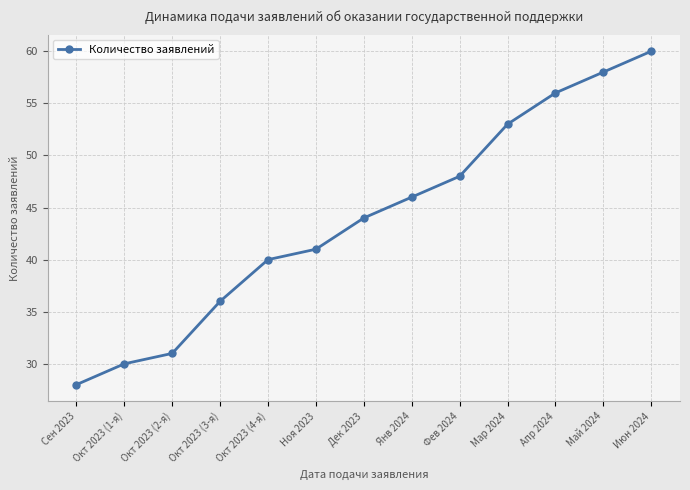

True or false: the data shows 46 at Янв 2024.

True